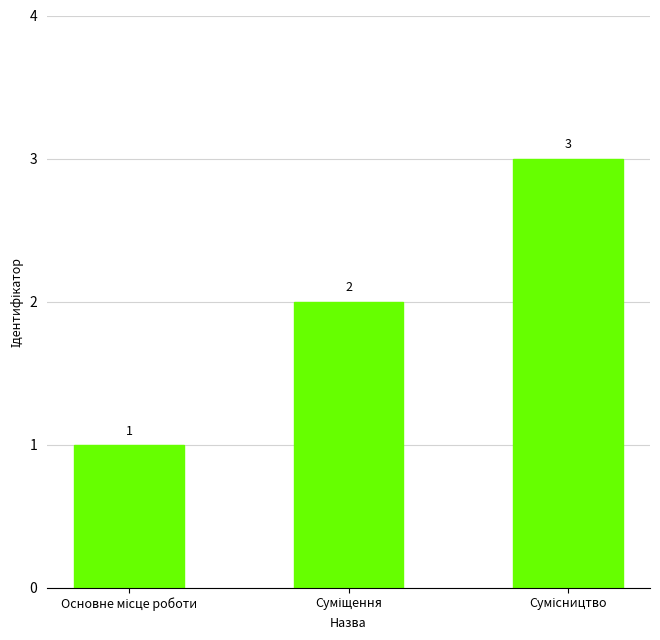

What is the sum of all values?

6